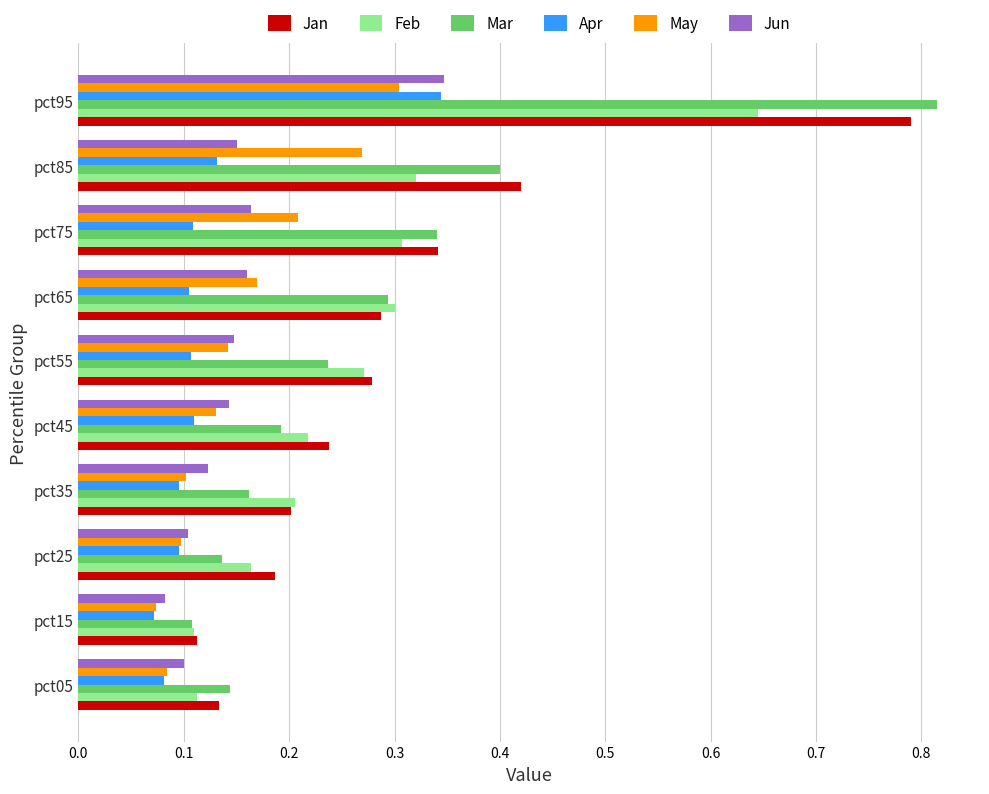

What is the sum of all Jun values?

1.5